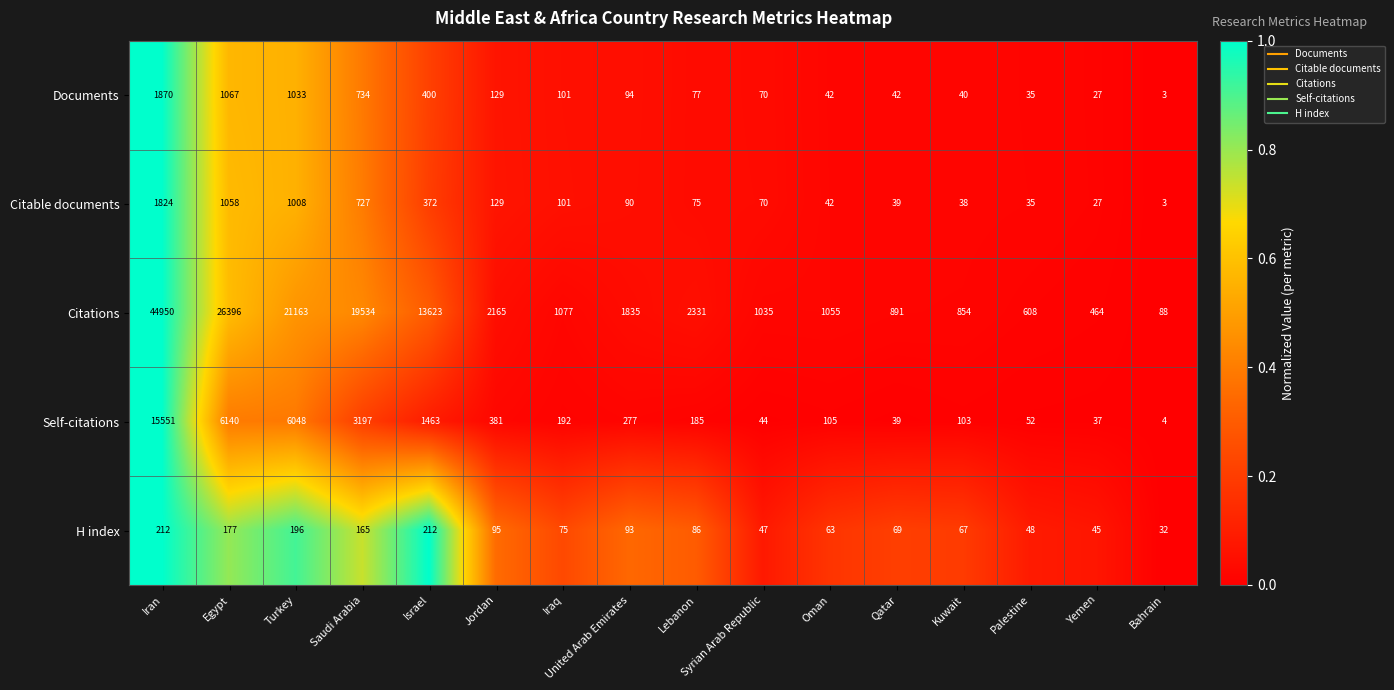

Which series has the widest spread of values?

Citations